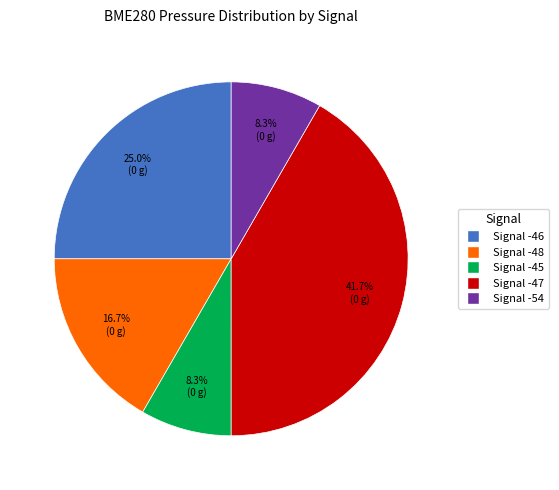

Is there a majority slice in this chart?

No